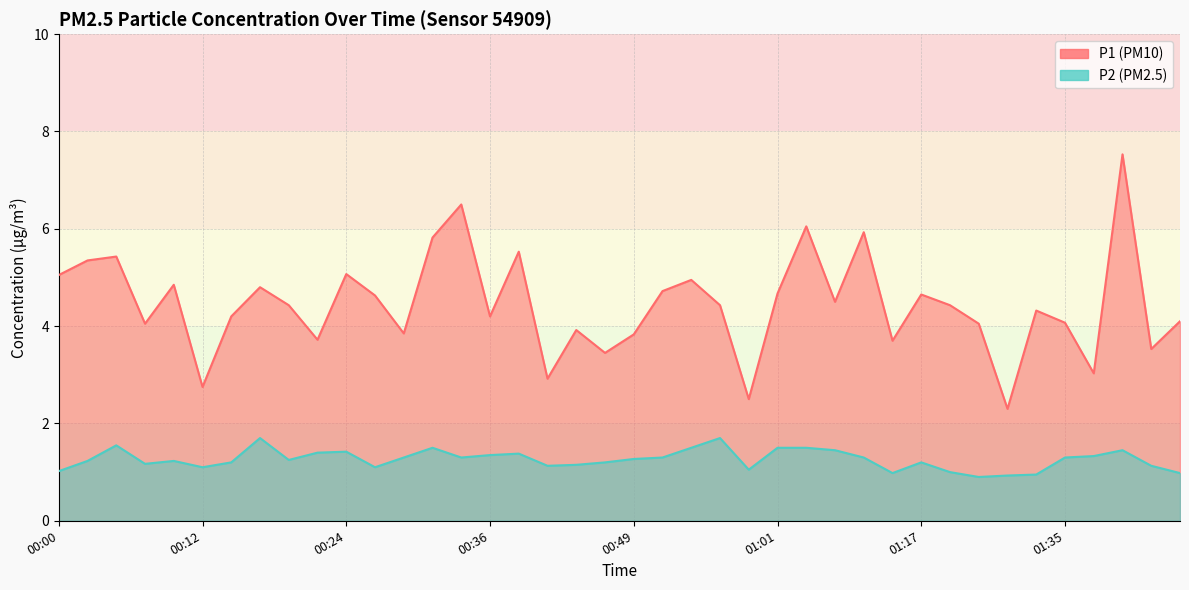

Does the chart display data point markers on the line(s)?

No